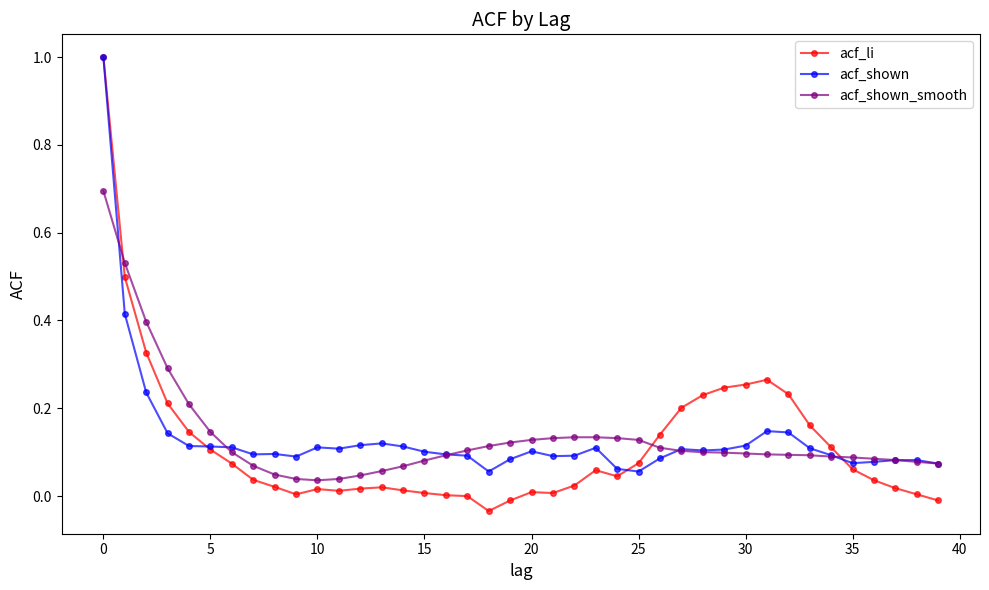

Which series has the widest spread of values?

acf_li